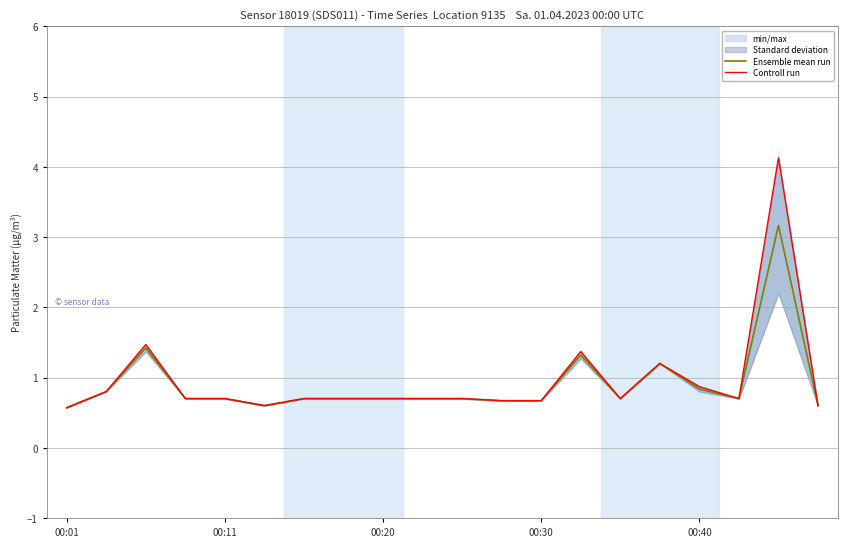

What is the sum of the Ensemble mean run values at 6 and 19?

1.3